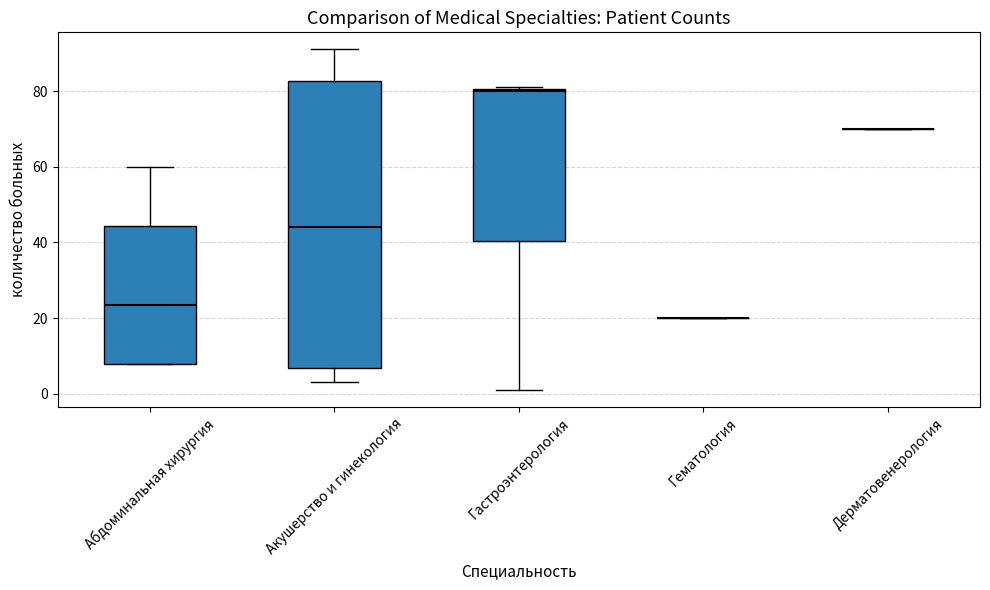

Comparing the boxes themselves (not the whiskers), which one is the tallest?

Акушерство и гинекология